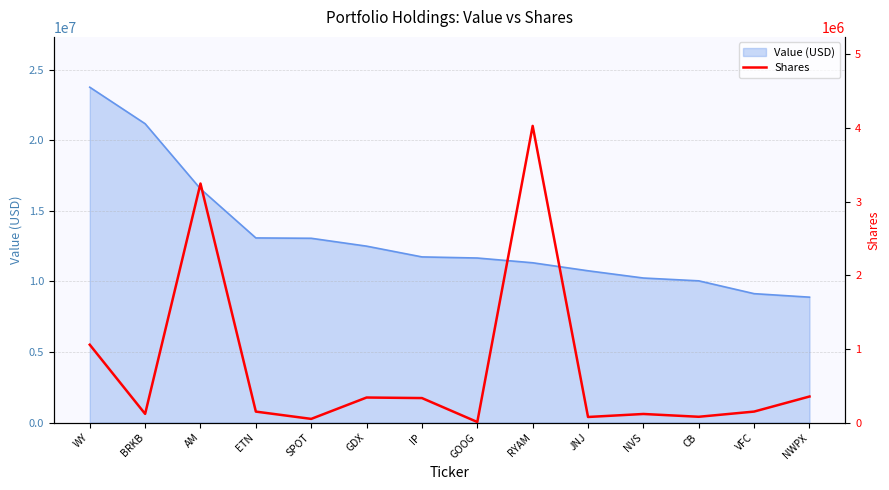

Which label corresponds to the smallest value in the chart?

GOOG